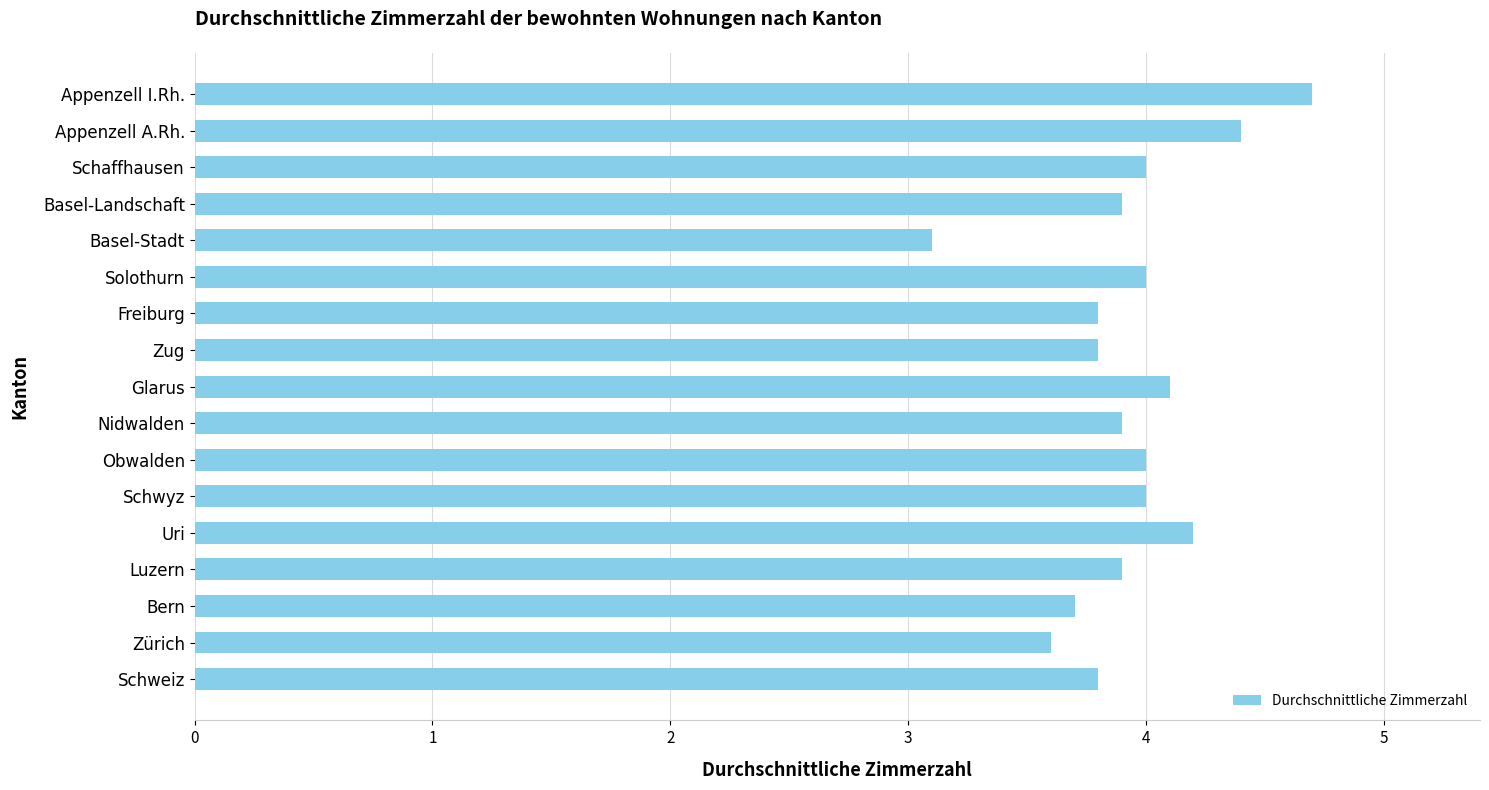

At which label is the value closest to 3?

Basel-Stadt